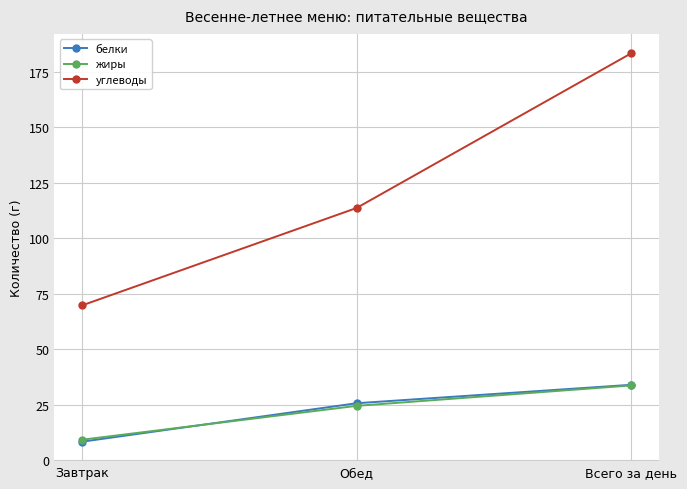

How many lines are shown in the chart?

3